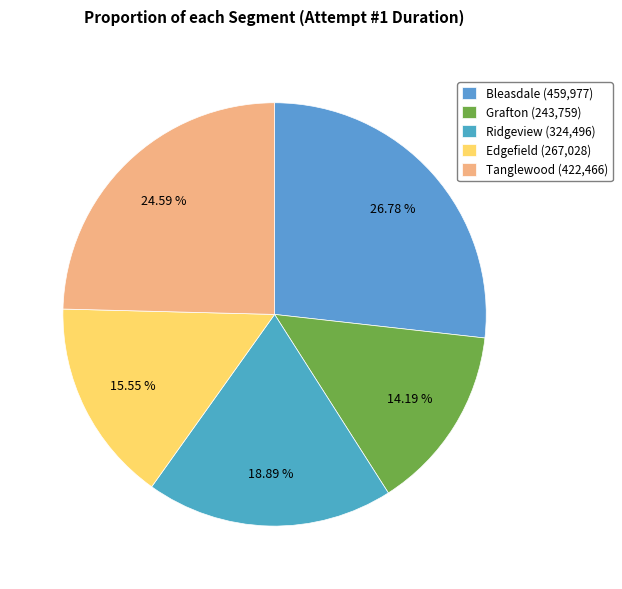

Which slice is the smallest?

Grafton